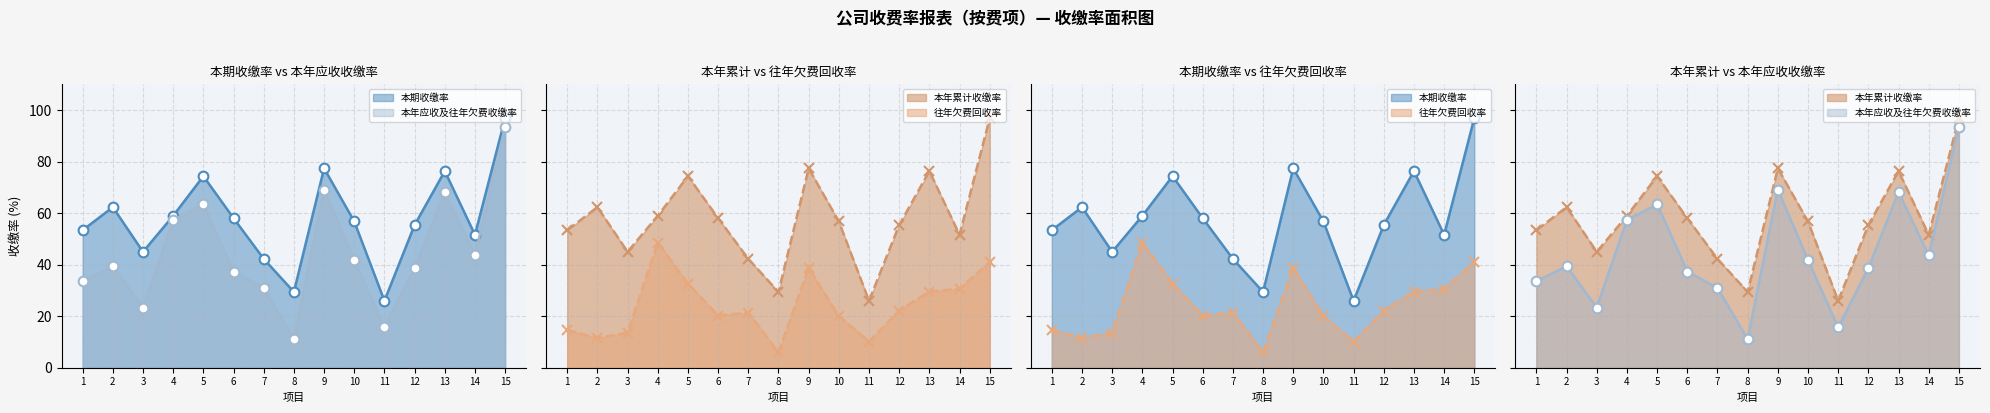

Is it true that 往年欠费回收率 (line) equals 1.8 at 8?

False